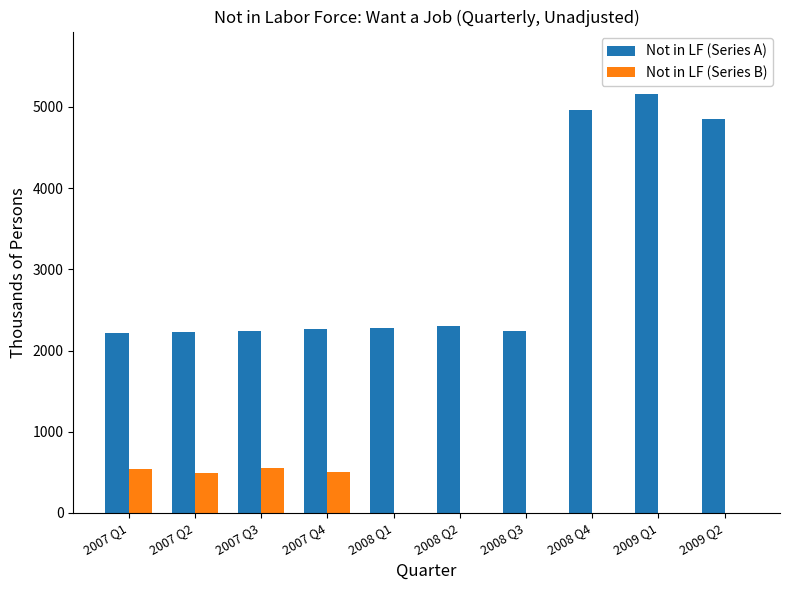

Is it true that Not in LF (Series B) equals 343 at 2008 Q3?

False